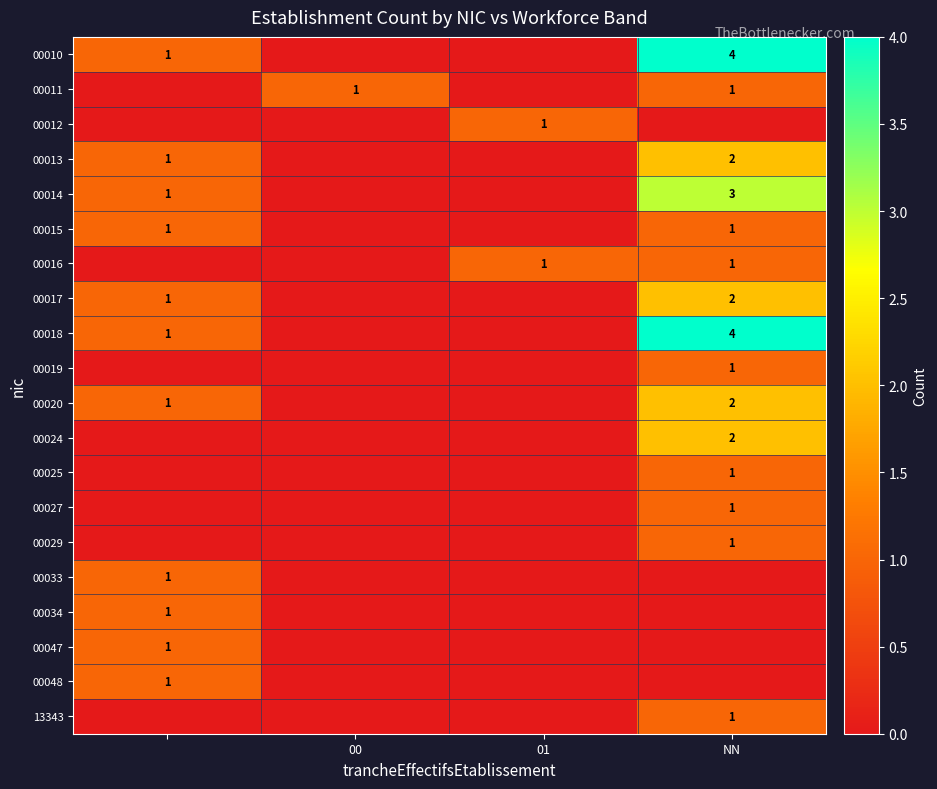

True or false: 00011 has a value of 2 at NN.

False